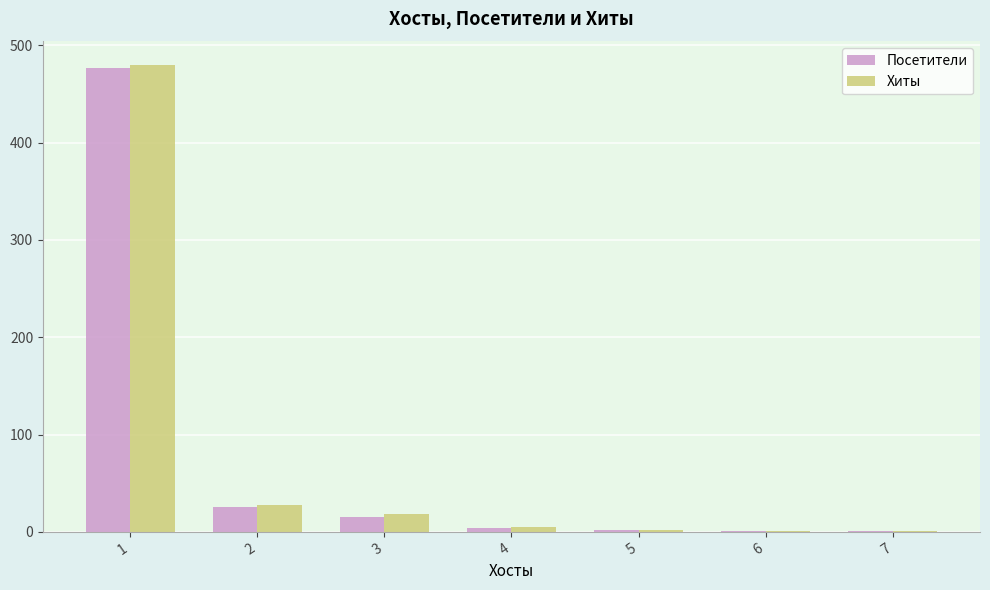

Between 2 and 6, which series saw the biggest shift?

Хиты